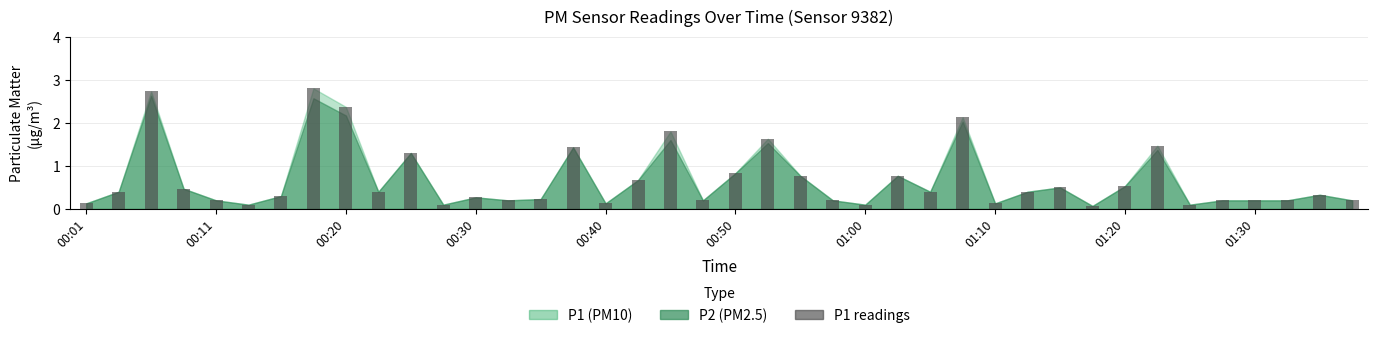

What is the smallest value displayed?

0.1